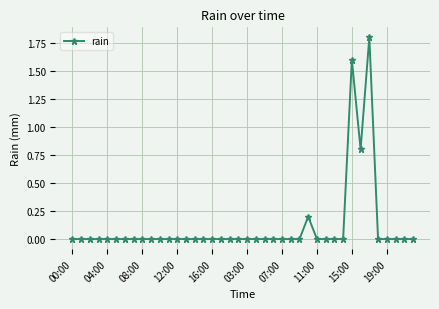

What is the difference between the second highest and minimum values?

1.6